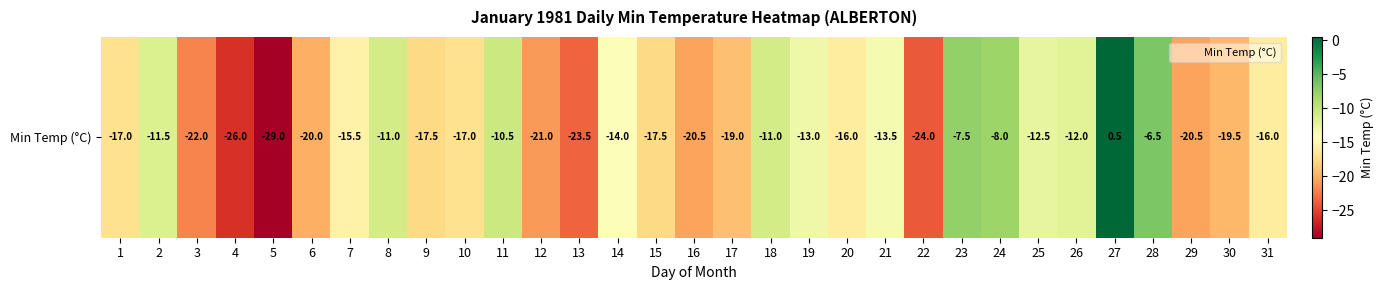

At which label does the data first exceed -16?

2